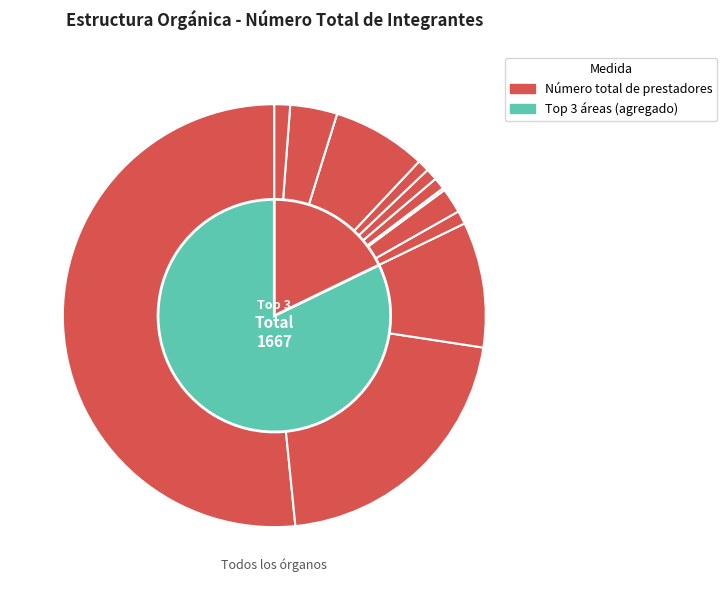

What percentage is NOT represented by Comisión Ejecutiva Estatal?

98.8%